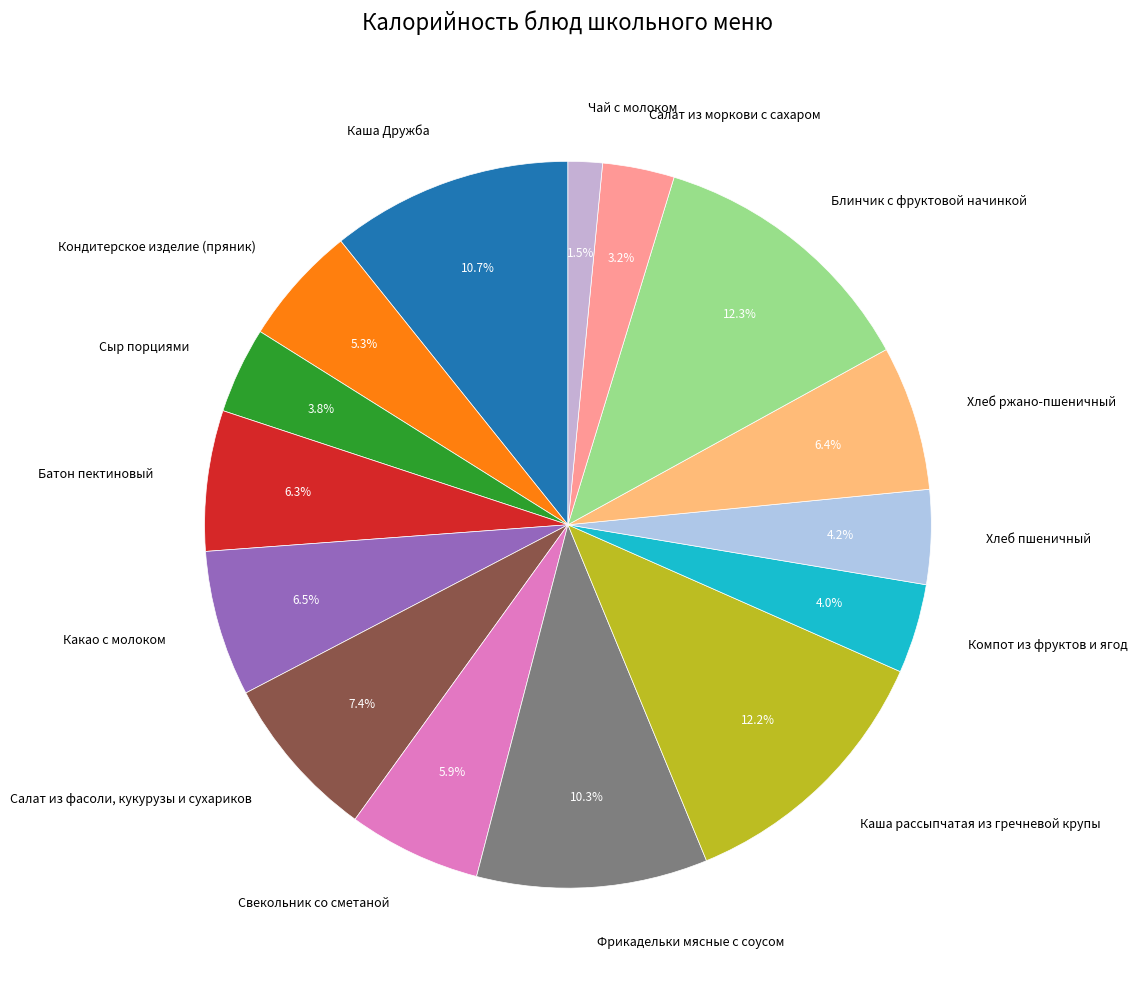

Is Блинчик с фруктовой начинкой the majority of the pie?

No